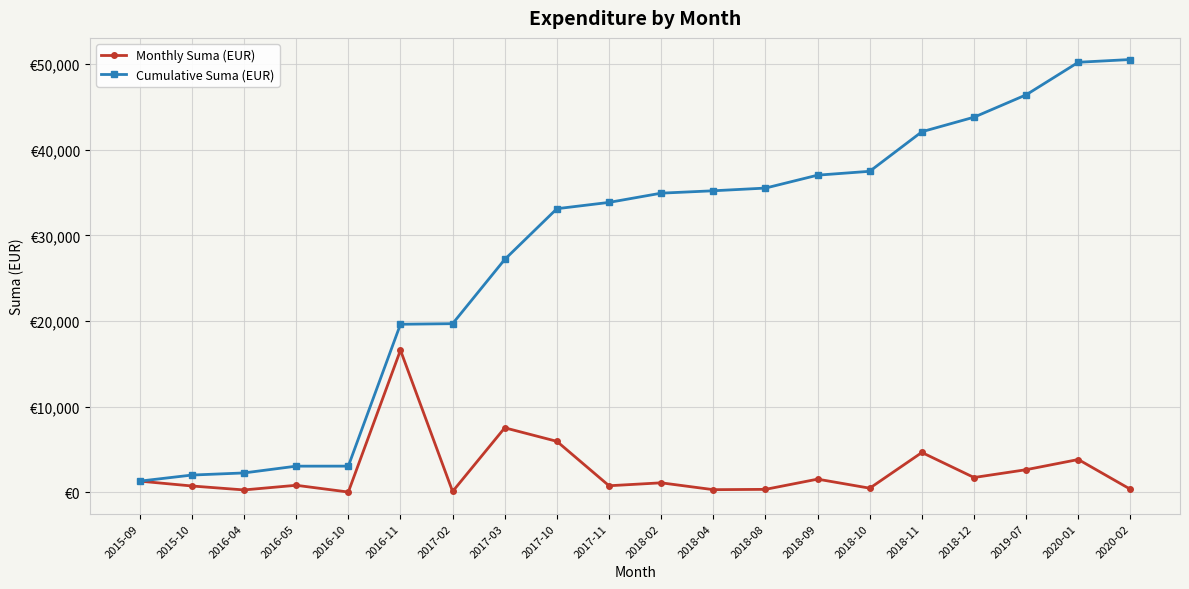

Where is Monthly Suma (EUR) nearest to the value 8293?

2017-03